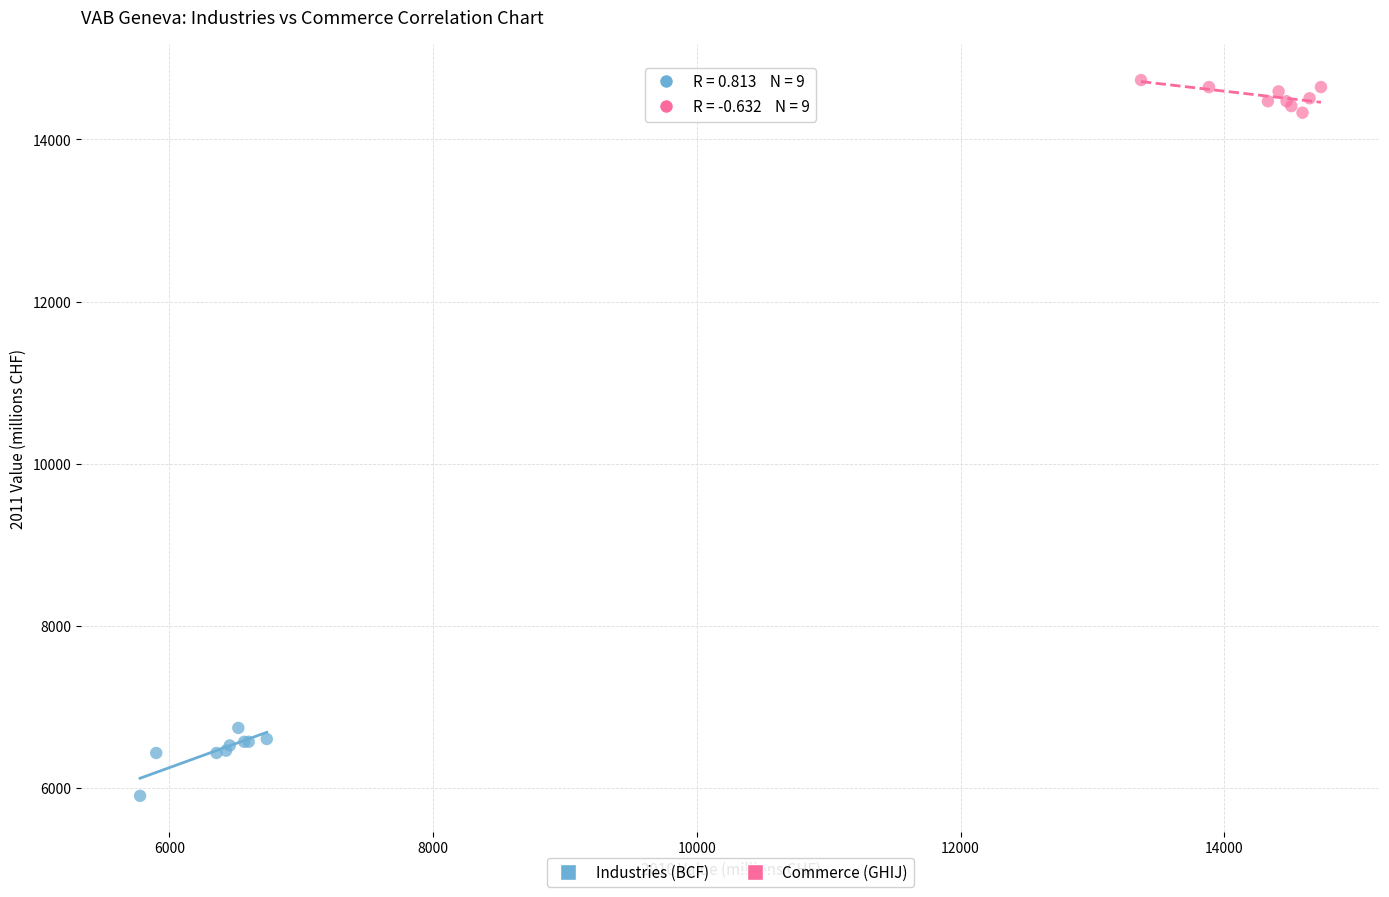

Which series has the widest spread of Y values?

Industries (BCF)